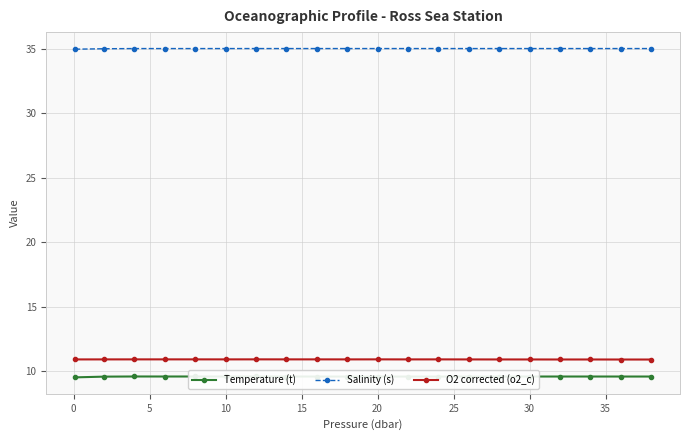

How many lines are shown in the chart?

3